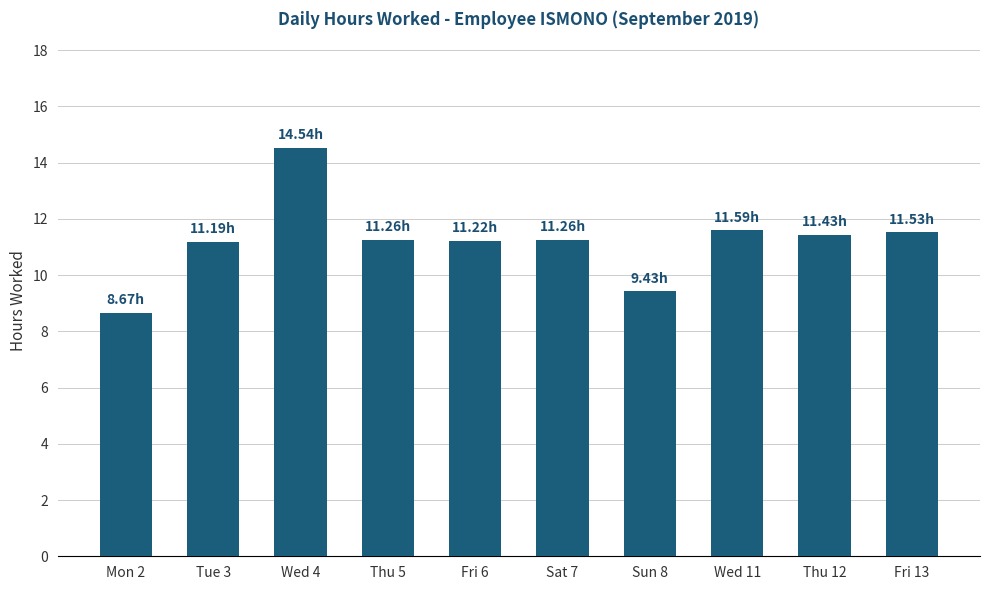

What is the sum of all values?

112.1